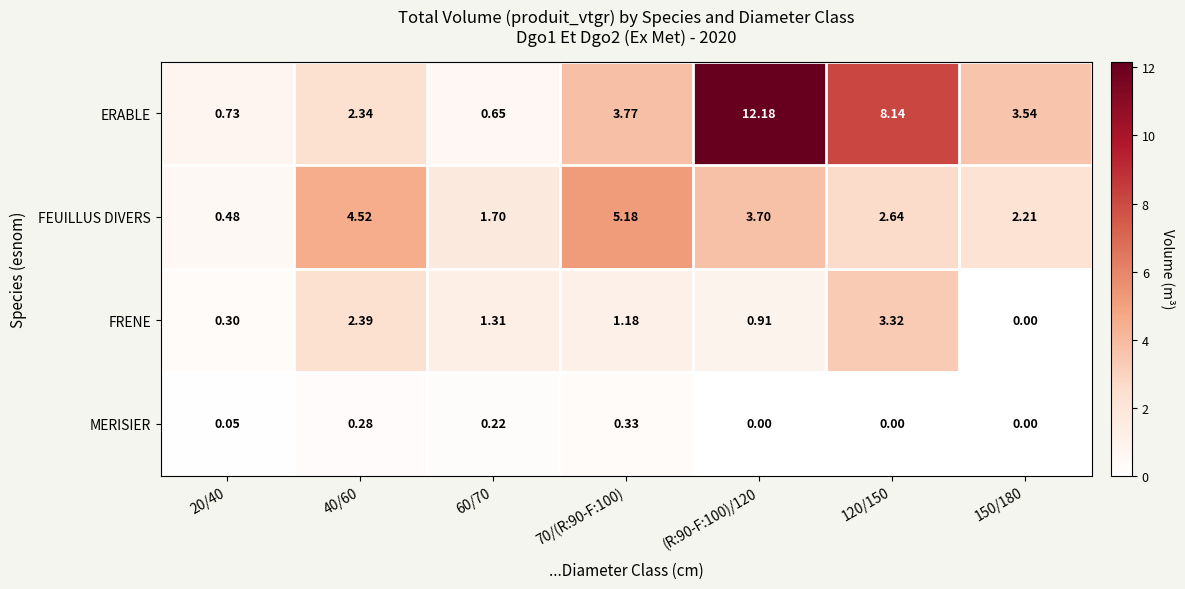

At which category is the sum across all series the highest?

(R:90-F:100)/120